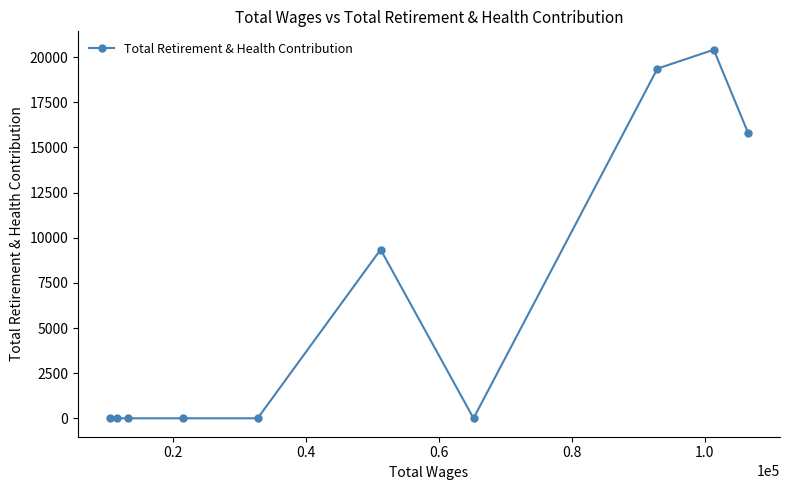

What is the maximum value shown in the chart?

20410